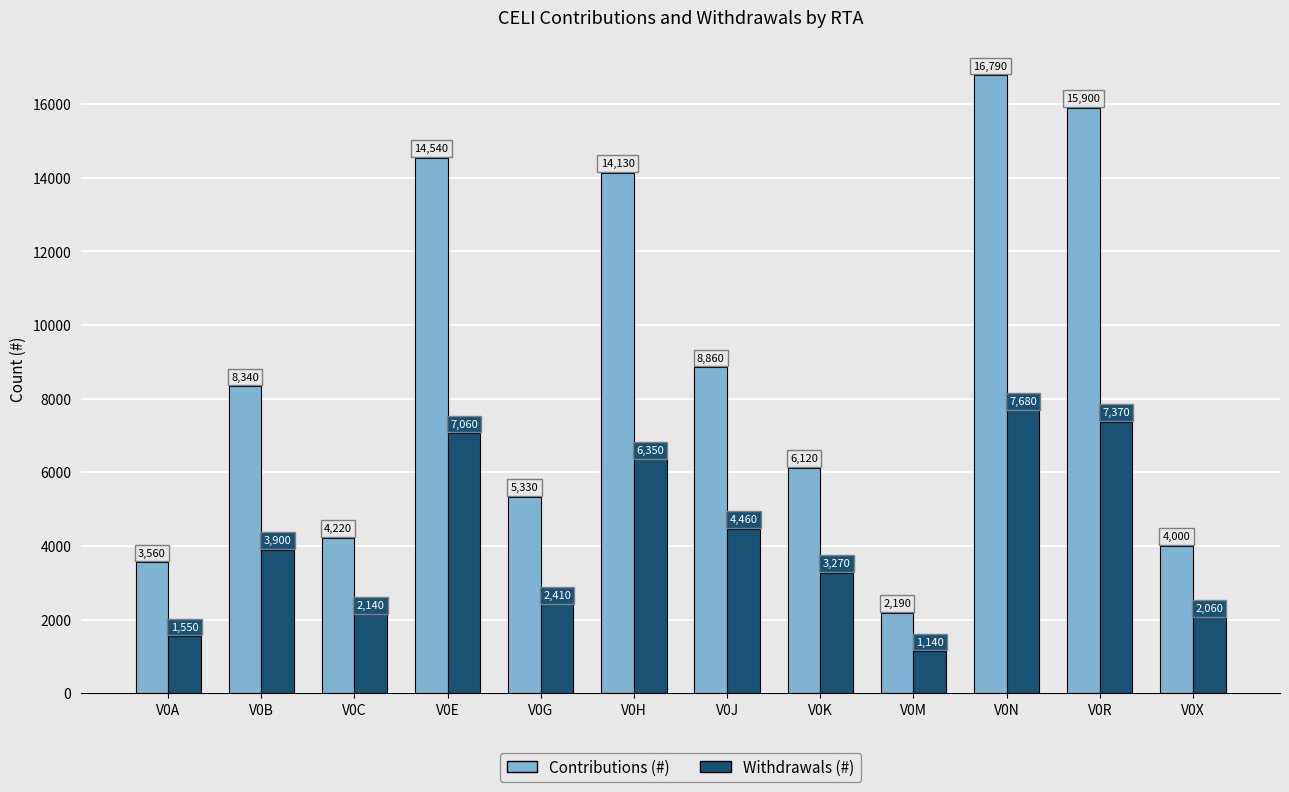

Is the value of Withdrawals (#) at V0A greater than the value of Contributions (#) at V0J?

No